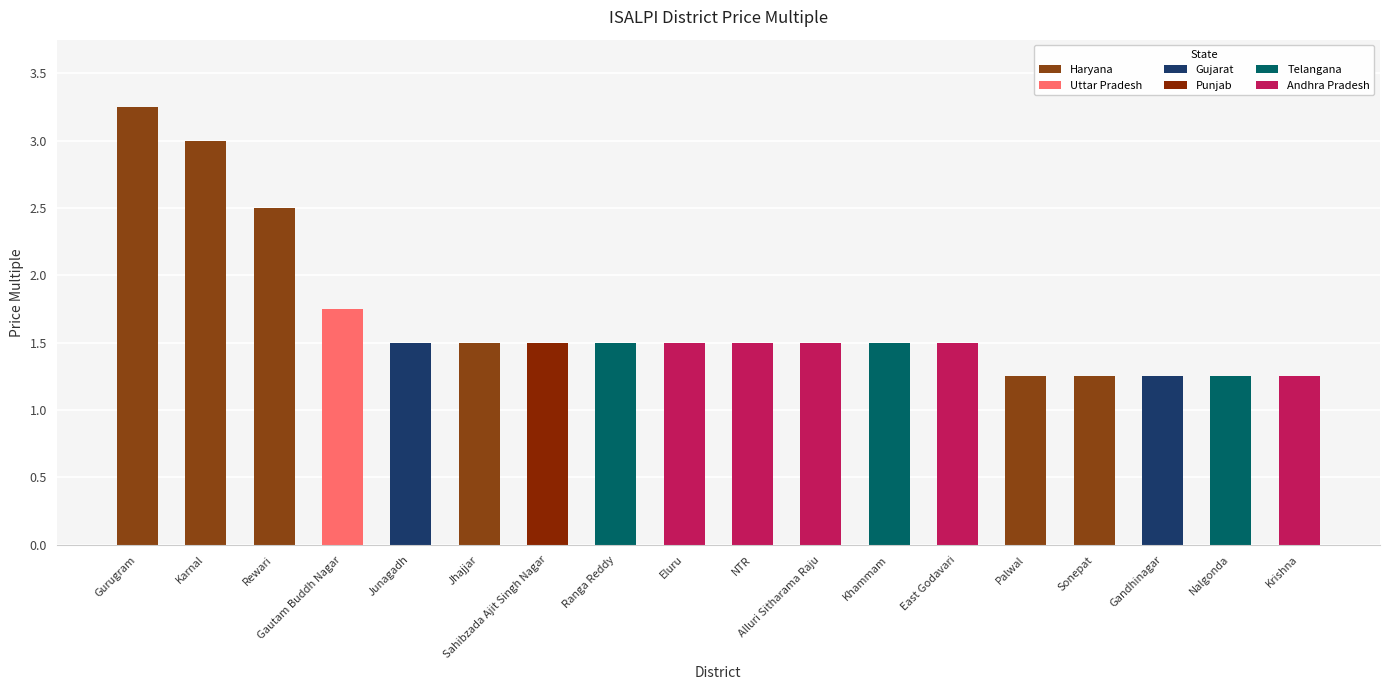

Rank the categories by value from lowest to highest.

Palwal, Sonepat, Gandhinagar, Nalgonda, Krishna, Junagadh, Jhajjar, Sahibzada Ajit Singh Nagar, Ranga Reddy, Eluru, NTR, Alluri Sitharama Raju, Khammam, East Godavari, Gautam Buddh Nagar, Rewari, Karnal, Gurugram